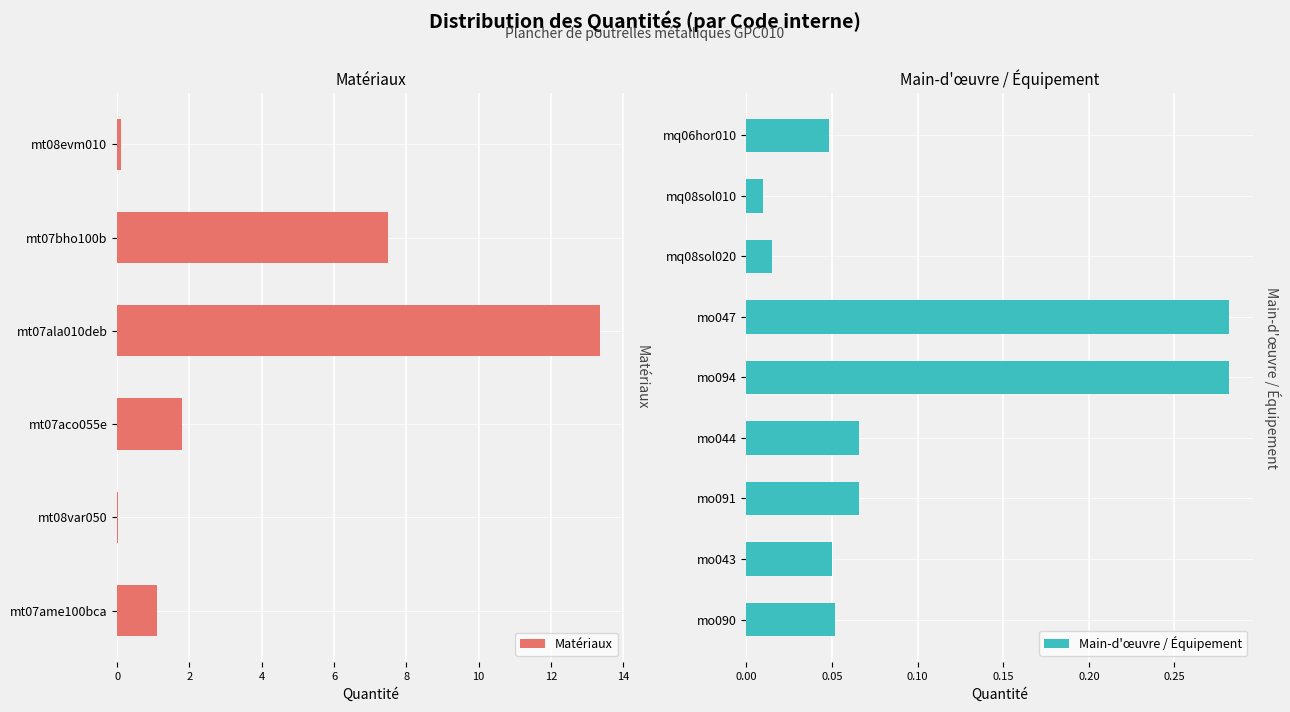

What is the highest value of the Matériaux series?

13.4